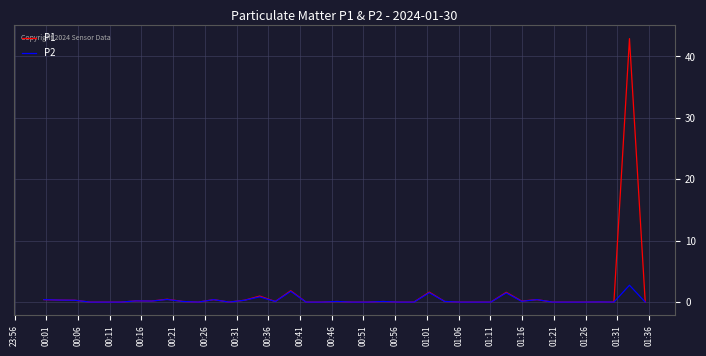

What is the highest value of the P1 series?

42.9